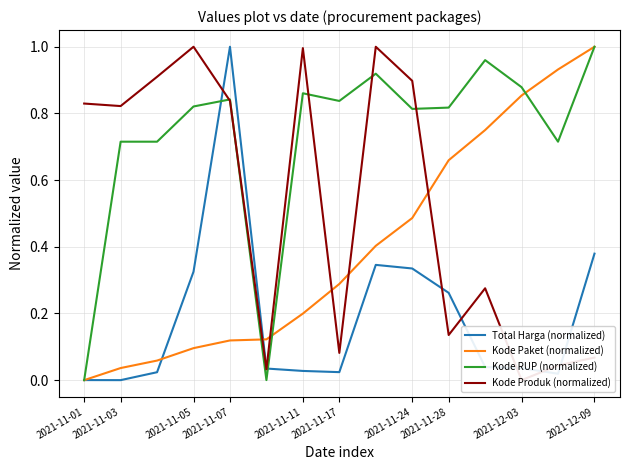

True or false: Total Harga (normalized) has a value of -0.6 at 2021-11-03.

False